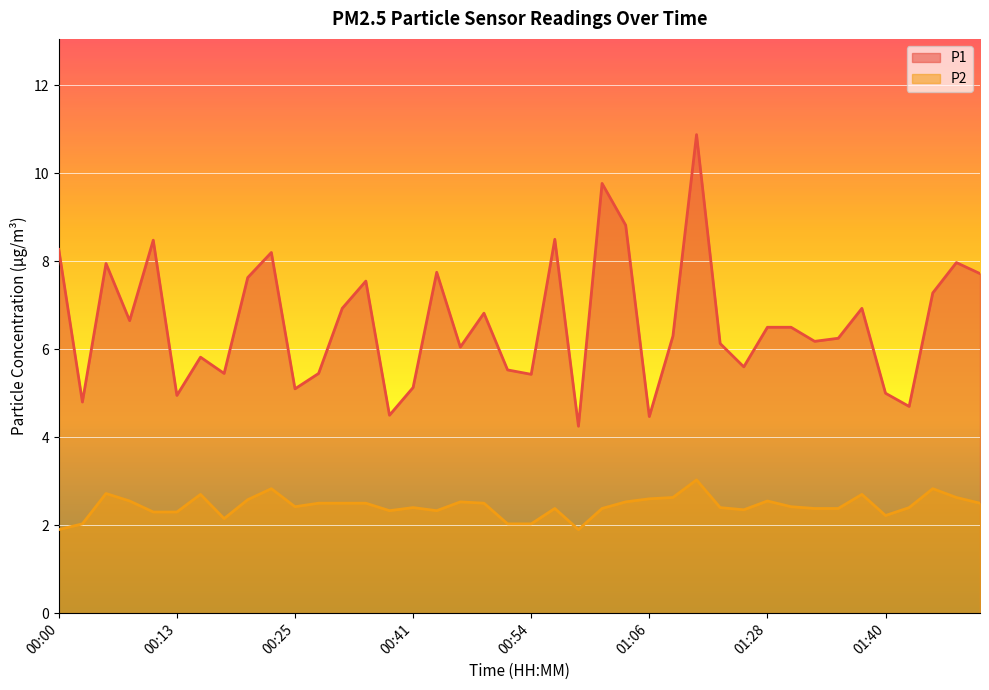

How many data points in P1 are less than 6?

15